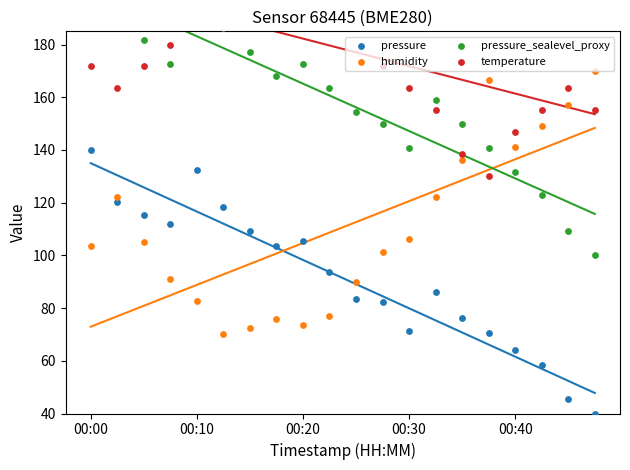

What are all the series names shown in the legend?

pressure, humidity, pressure_sealevel_proxy, temperature